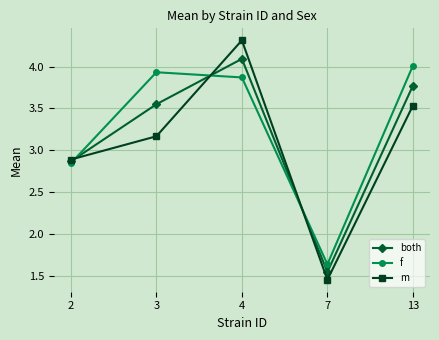

Is the value of f at 4 greater than the value of m at 4?

No